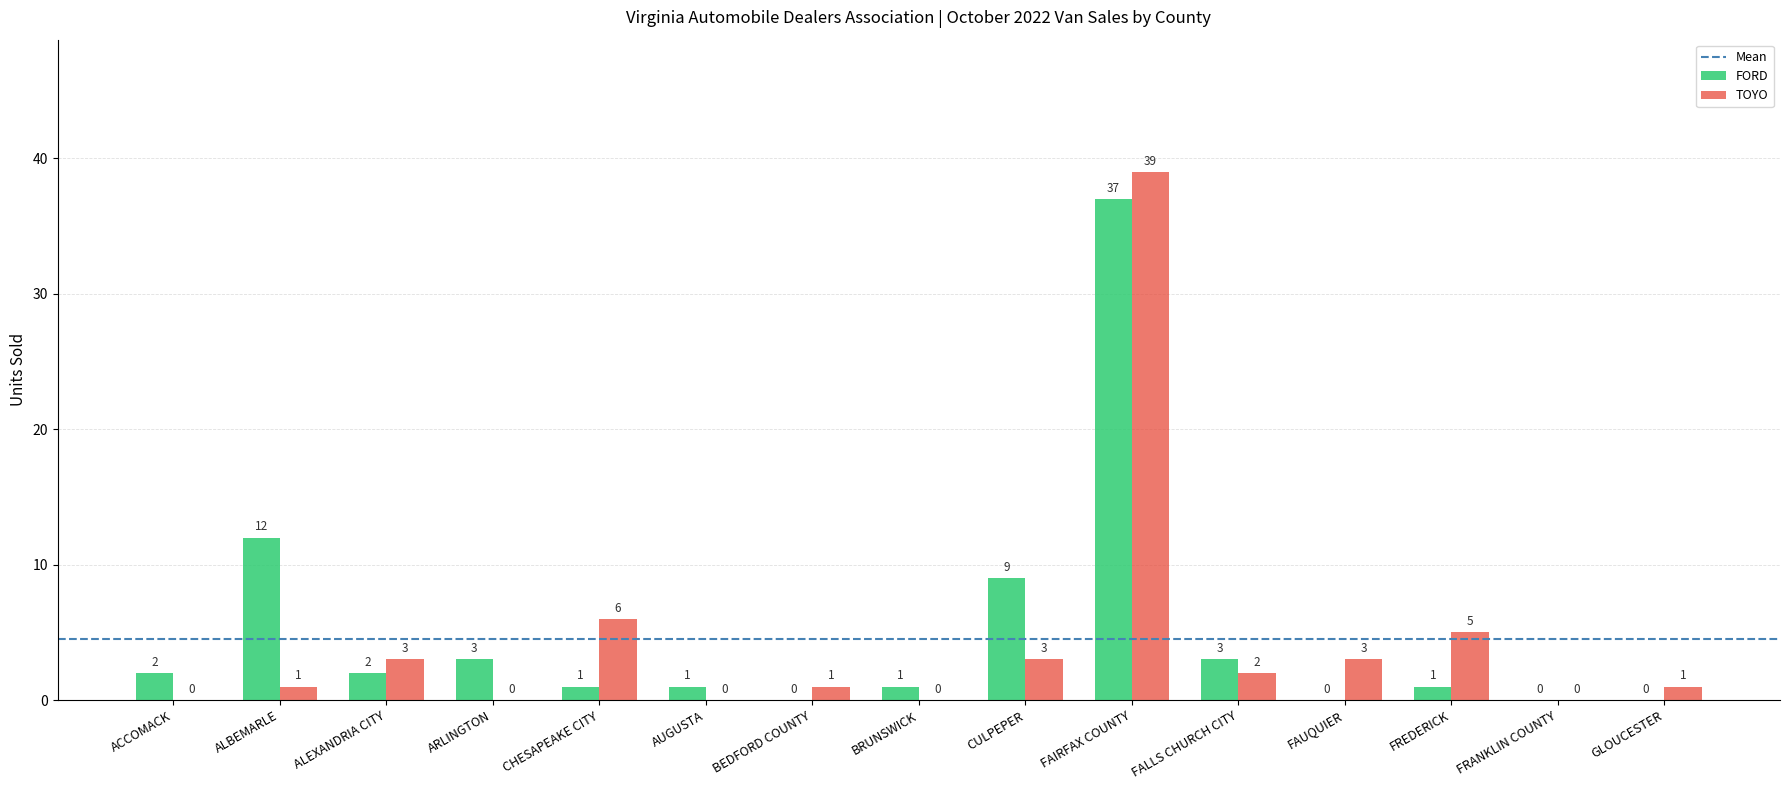

How many categories are shown in the chart?

15